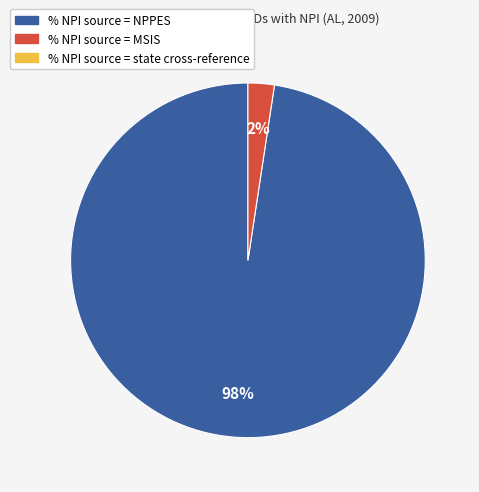

To the nearest percent, what is the average slice percentage?

50%